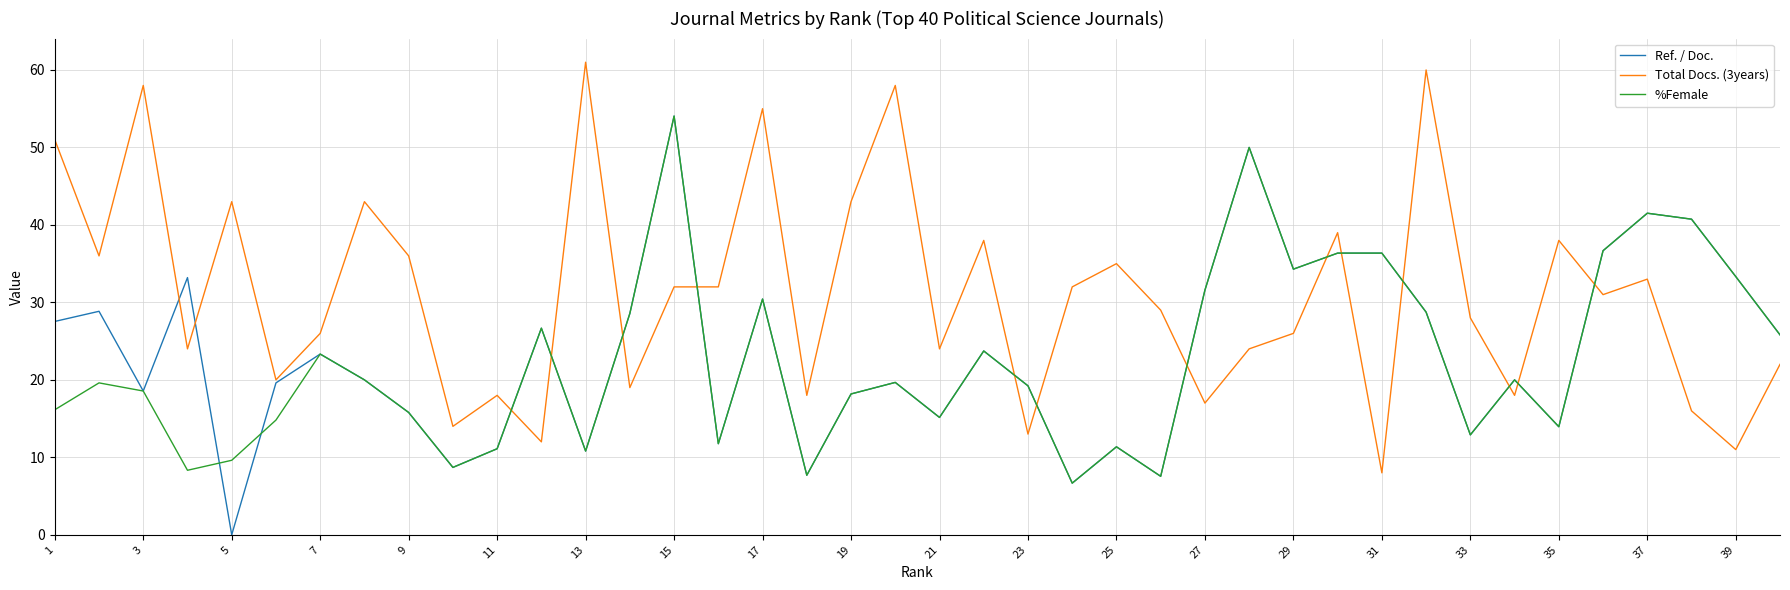

Which series has the largest total across all categories?

Total Docs. (3years)